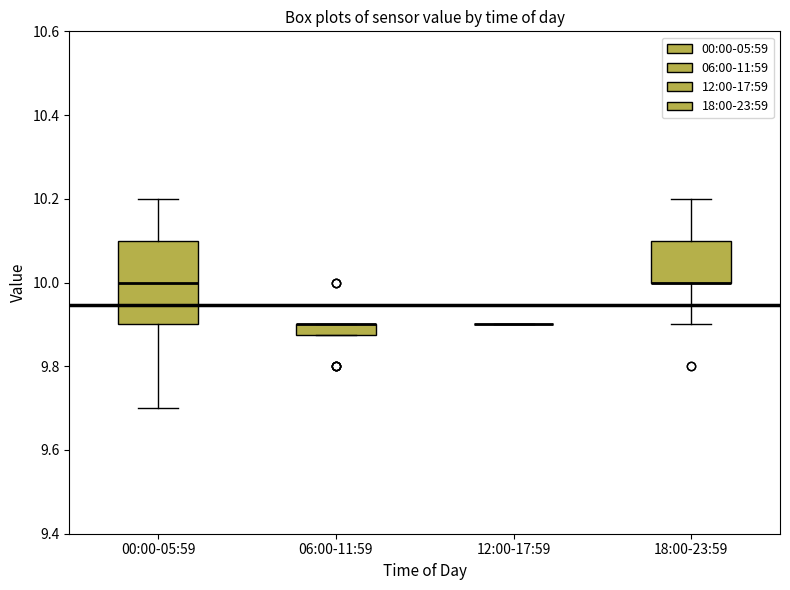

Where does the upper whisker of the box for 18:00-23:59 end on the y-axis? The values are not printed on the chart, so give them approximately, as read against the axis.

10.20